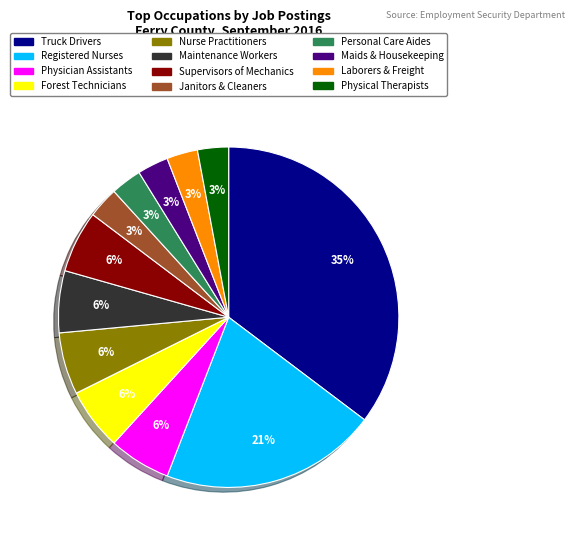

How many segments does this pie chart have?

12